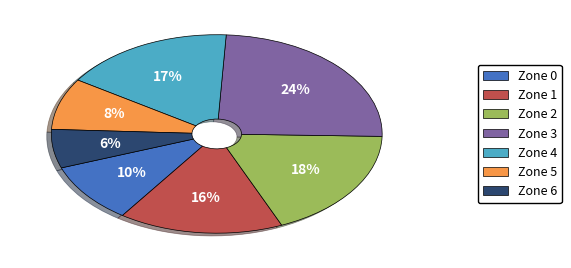

What is the ratio of the value at Zone 0 to the value at Zone 4?

0.6